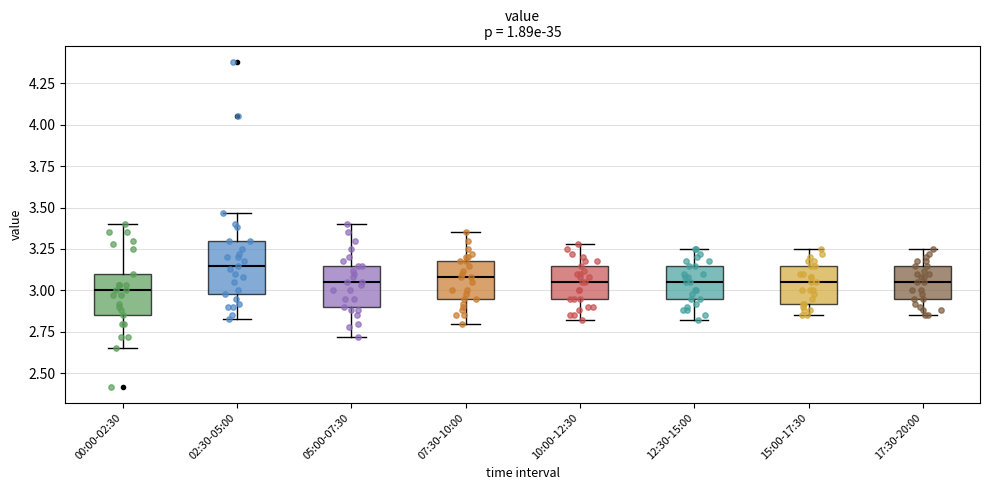

Where is the lower edge of the box for 07:30-10:00 on the y-axis? The values are not printed on the chart, so give them approximately, as read against the axis.

2.95